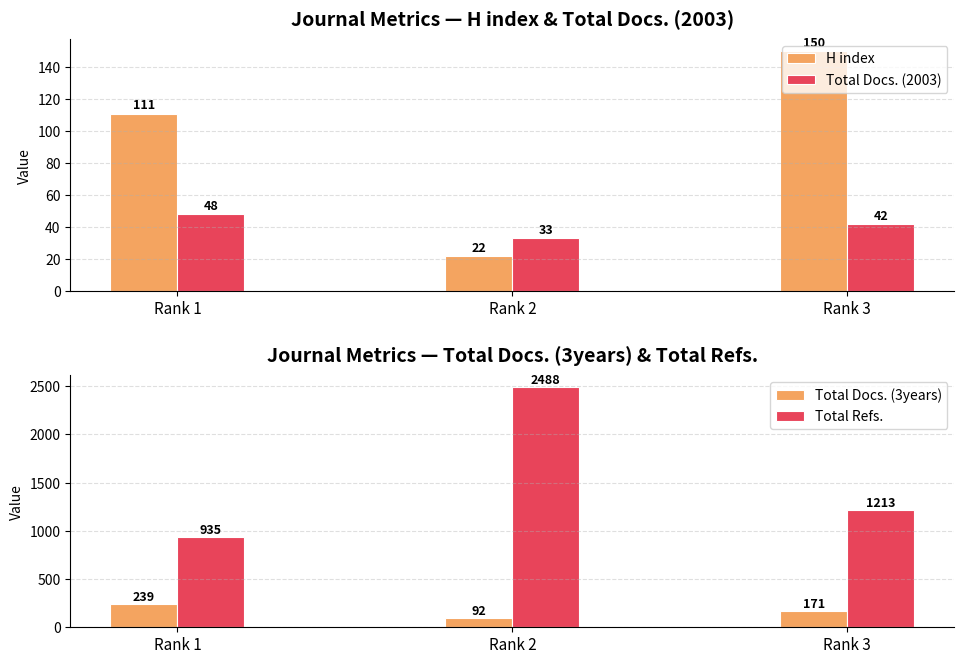

At Rank 1, list the series in order from largest to smallest.

Total Refs., Total Docs. (3years), H index, Total Docs. (2003)